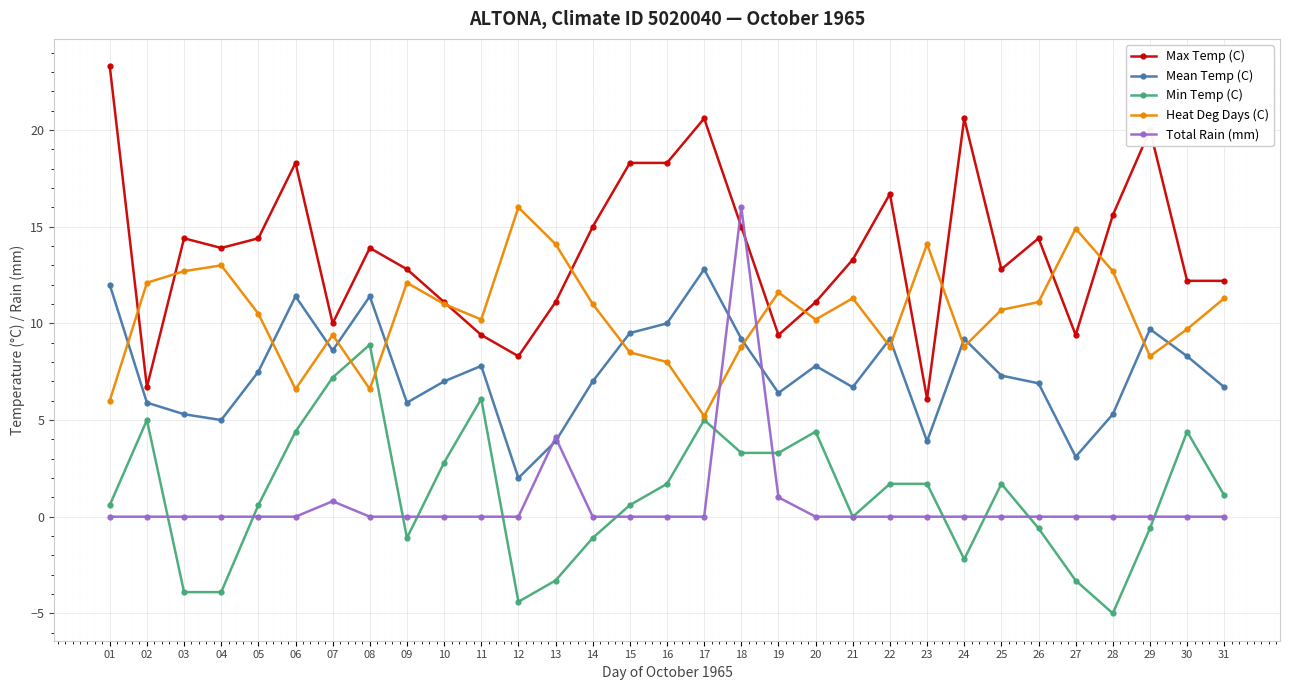

How many categories are shown in the chart?

31